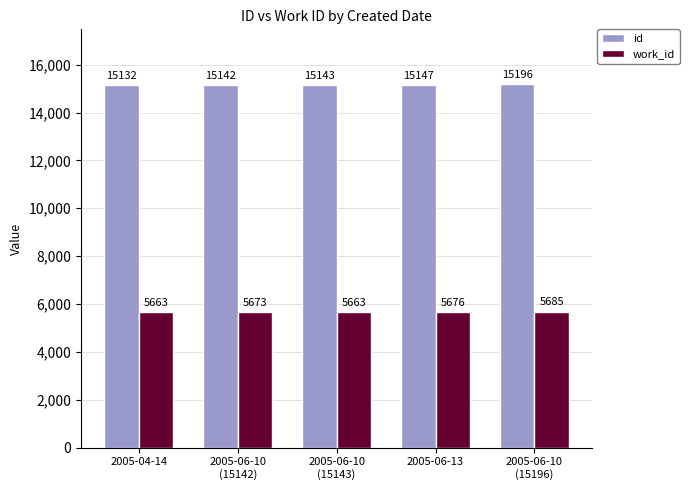

What is the difference between the id values at 2005-06-13 and 2005-06-10
(15142)?

5